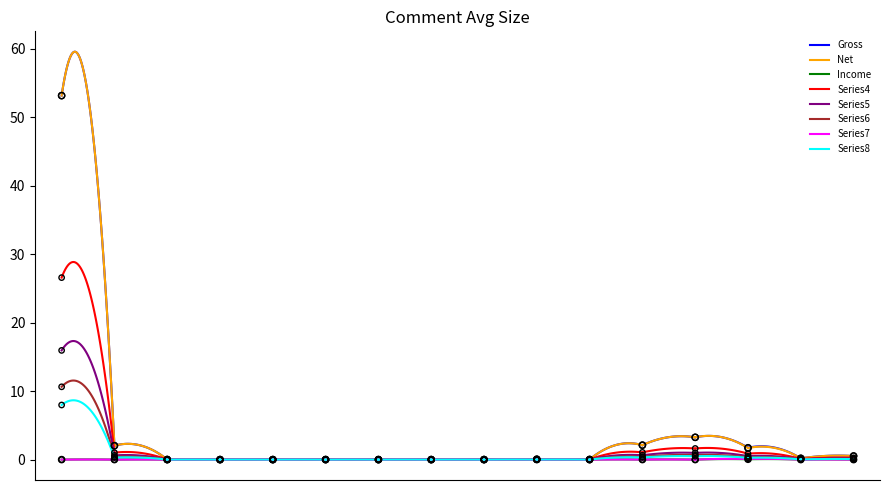

Which series reaches the maximum Y coordinate?

Net